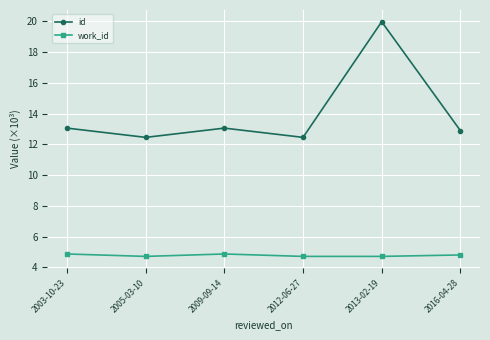

What is the total value across all series at 2009-09-14?

17.9